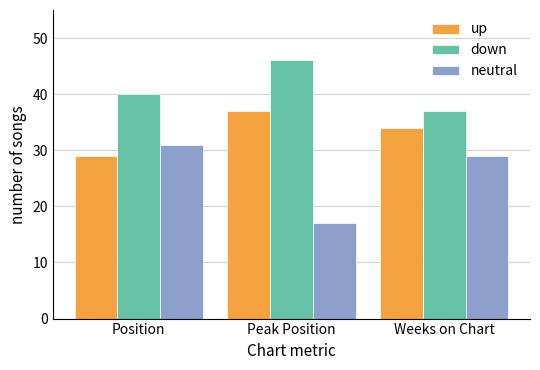

How many bars are there in total?

9